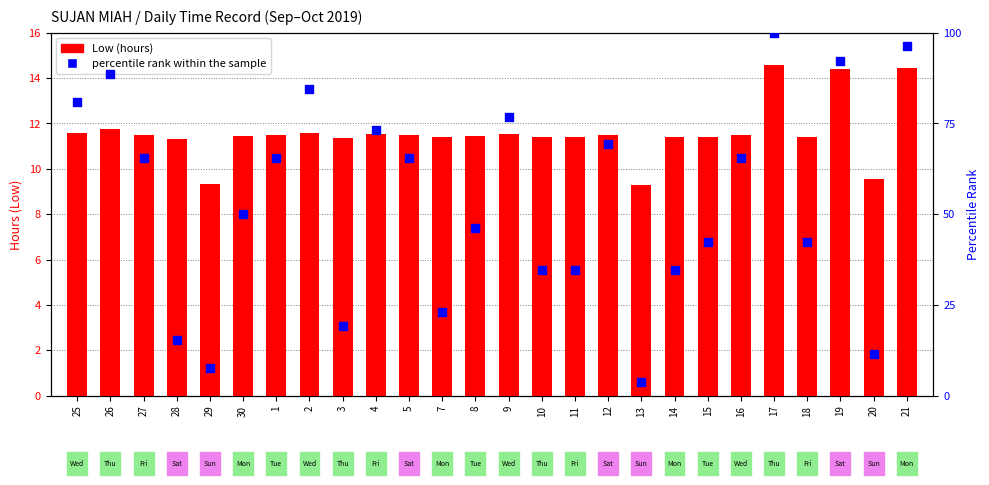

Which series has the largest total across all categories?

percentile rank within the sample